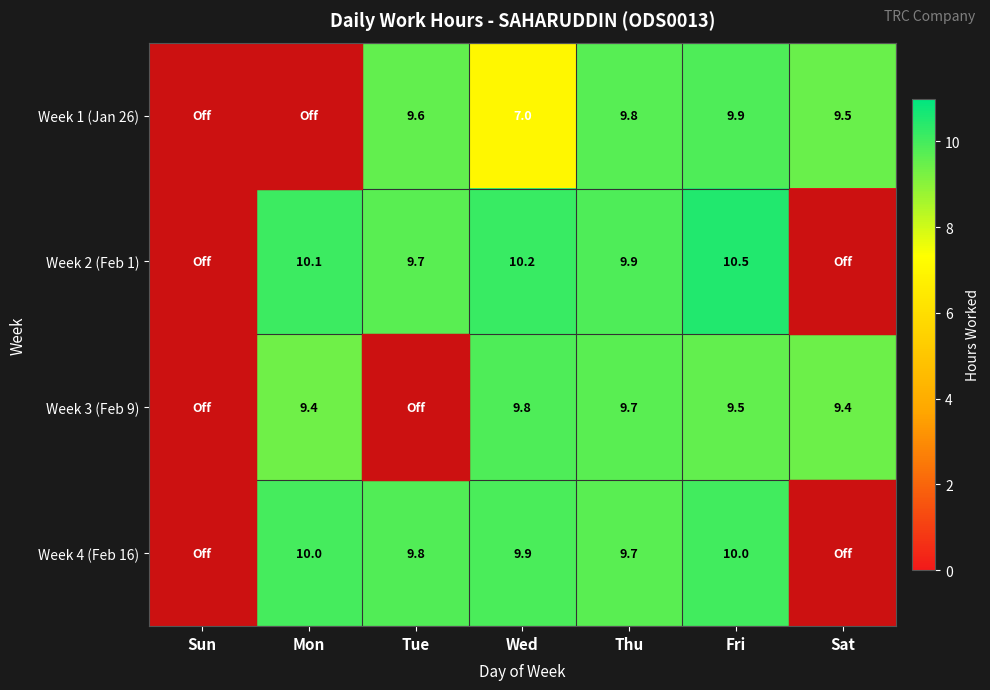

What is the sum of the Week 2 (Feb 1) values at Thu and Wed?

20.1